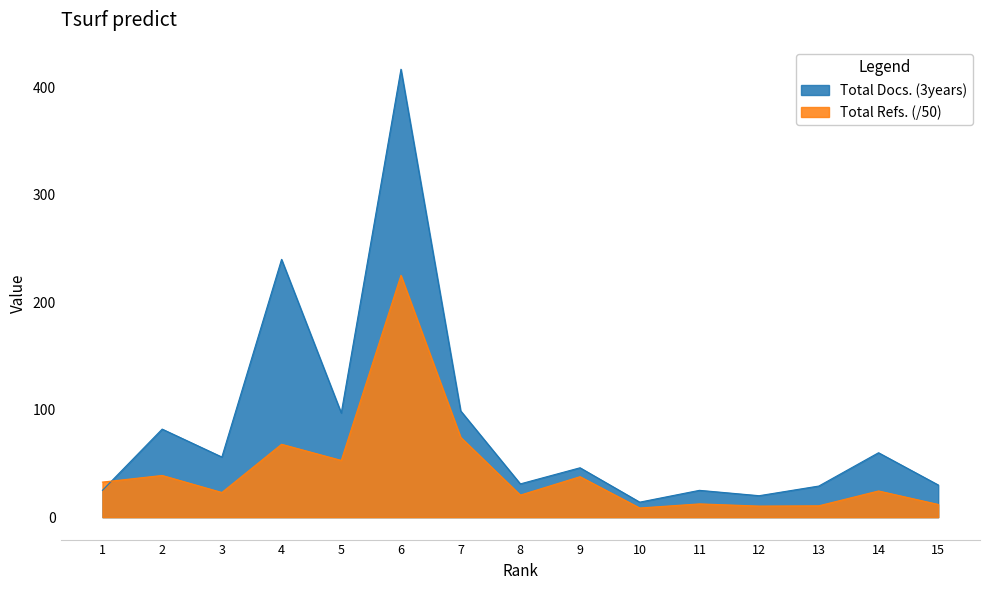

In Total Docs. (3years), how many points are higher than both neighbors (excluding endpoints)?

6